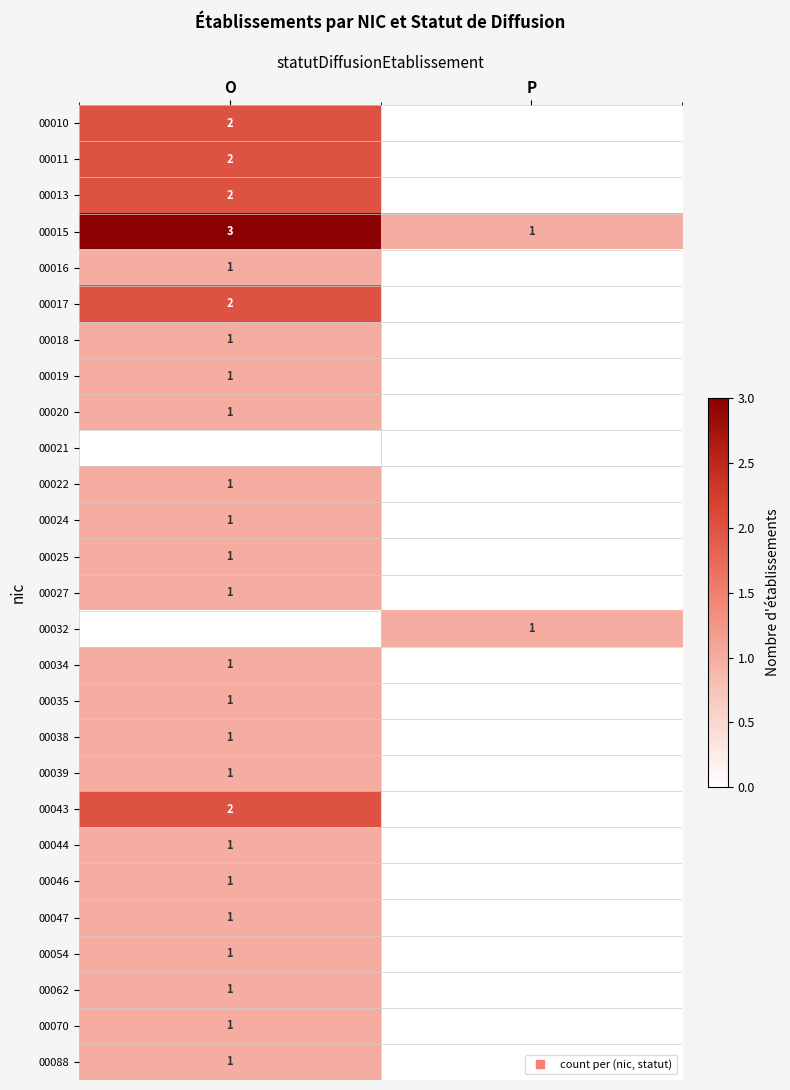

What value does the 00022 series have at O?

1